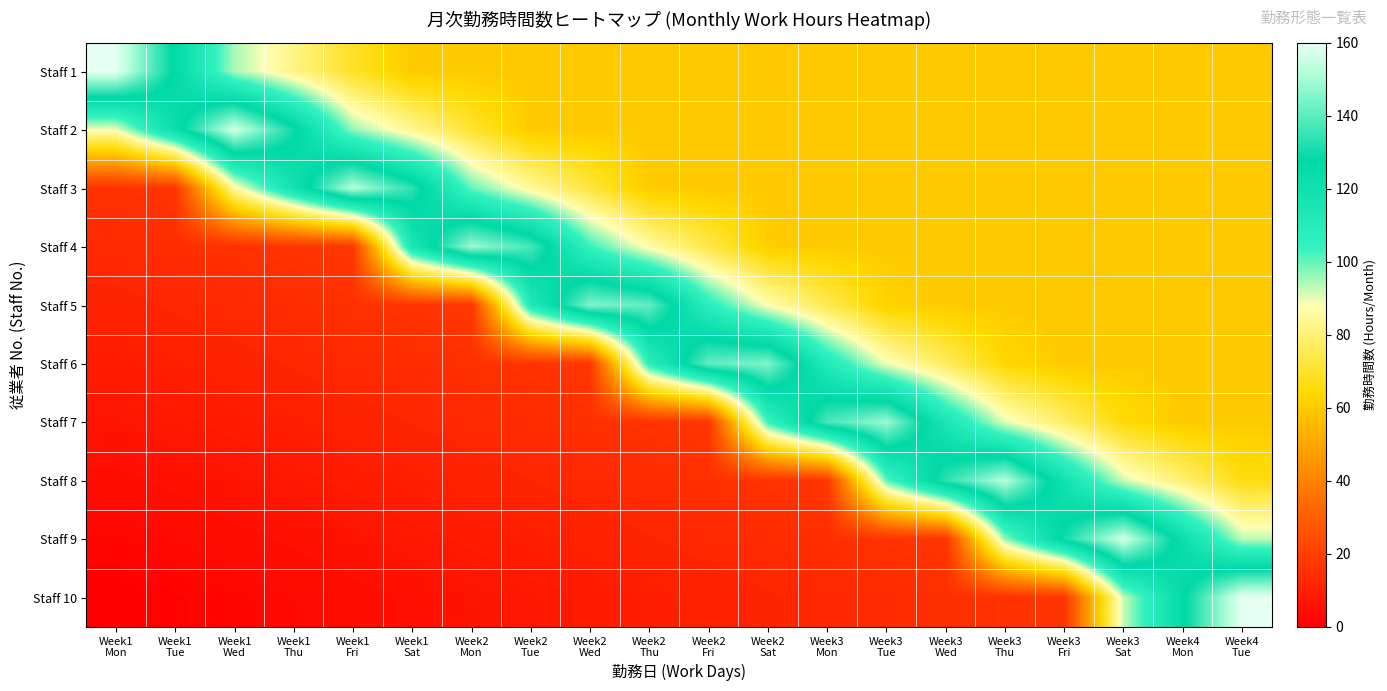

Reading right to left, transcribe all the data shown in this chart.

Staff 1: Week4
Tue=60.0	Week4
Mon=60.0	Week3
Sat=60.0	Week3
Fri=60.0	Week3
Thu=60.0	Week3
Wed=60.0	Week3
Tue=60.0	Week3
Mon=60.0	Week2
Sat=60.0	Week2
Fri=60.0	Week2
Thu=60.0	Week2
Wed=60.0	Week2
Tue=60.0	Week2
Mon=60.0	Week1
Sat=60.0	Week1
Fri=69.5	Week1
Thu=82.1	Week1
Wed=94.7	Week1
Tue=126.3	Week1
Mon=160.0
Staff 2: Week4
Tue=60.0	Week4
Mon=60.0	Week3
Sat=60.0	Week3
Fri=60.0	Week3
Thu=60.0	Week3
Wed=60.0	Week3
Tue=60.0	Week3
Mon=60.0	Week2
Sat=60.0	Week2
Fri=60.0	Week2
Thu=60.0	Week2
Wed=60.0	Week2
Tue=60.0	Week2
Mon=70.9	Week1
Sat=83.5	Week1
Fri=96.4	Week1
Thu=130.1	Week1
Wed=156.3	Week1
Tue=122.6	Week1
Mon=88.9
Staff 3: Week4
Tue=60.0	Week4
Mon=60.0	Week3
Sat=60.0	Week3
Fri=60.0	Week3
Thu=60.0	Week3
Wed=60.0	Week3
Tue=60.0	Week3
Mon=60.0	Week2
Sat=60.0	Week2
Fri=60.0	Week2
Thu=60.0	Week2
Wed=72.3	Week2
Tue=84.9	Week2
Mon=100.1	Week1
Sat=133.8	Week1
Fri=152.5	Week1
Thu=118.8	Week1
Wed=85.1	Week1
Tue=16.6	Week1
Mon=15.6
Staff 4: Week4
Tue=60.0	Week4
Mon=60.0	Week3
Sat=60.0	Week3
Fri=60.0	Week3
Thu=60.0	Week3
Wed=60.0	Week3
Tue=60.0	Week3
Mon=60.0	Week2
Sat=61.1	Week2
Fri=73.7	Week2
Thu=86.3	Week2
Wed=103.9	Week2
Tue=137.5	Week2
Mon=148.8	Week1
Sat=115.1	Week1
Fri=17.5	Week1
Thu=16.5	Week1
Wed=15.4	Week1
Tue=14.4	Week1
Mon=13.3
Staff 5: Week4
Tue=60.0	Week4
Mon=60.0	Week3
Sat=60.0	Week3
Fri=60.0	Week3
Thu=60.0	Week3
Wed=60.0	Week3
Tue=62.5	Week3
Mon=75.1	Week2
Sat=87.7	Week2
Fri=107.6	Week2
Thu=141.3	Week2
Wed=145.0	Week2
Tue=111.3	Week2
Mon=17.4	Week1
Sat=16.4	Week1
Fri=15.3	Week1
Thu=14.3	Week1
Wed=13.2	Week1
Tue=12.2	Week1
Mon=11.1
Staff 6: Week4
Tue=60.0	Week4
Mon=60.0	Week3
Sat=60.0	Week3
Fri=60.0	Week3
Thu=63.9	Week3
Wed=76.5	Week3
Tue=89.1	Week3
Mon=111.3	Week2
Sat=145.0	Week2
Fri=141.3	Week2
Thu=107.6	Week2
Wed=17.3	Week2
Tue=16.3	Week2
Mon=15.2	Week1
Sat=14.2	Week1
Fri=13.1	Week1
Thu=12.0	Week1
Wed=11.0	Week1
Tue=9.9	Week1
Mon=8.9
Staff 7: Week4
Tue=60.0	Week4
Mon=60.0	Week3
Sat=65.3	Week3
Fri=77.9	Week3
Thu=90.5	Week3
Wed=115.1	Week3
Tue=148.8	Week3
Mon=137.5	Week2
Sat=103.9	Week2
Fri=17.2	Week2
Thu=16.1	Week2
Wed=15.1	Week2
Tue=14.0	Week2
Mon=13.0	Week1
Sat=11.9	Week1
Fri=10.9	Week1
Thu=9.8	Week1
Wed=8.8	Week1
Tue=7.7	Week1
Mon=6.7
Staff 8: Week4
Tue=66.7	Week4
Mon=79.3	Week3
Sat=91.9	Week3
Fri=118.8	Week3
Thu=152.5	Week3
Wed=133.8	Week3
Tue=100.1	Week3
Mon=17.1	Week2
Sat=16.0	Week2
Fri=15.0	Week2
Thu=13.9	Week2
Wed=12.9	Week2
Tue=11.8	Week2
Mon=10.8	Week1
Sat=9.7	Week1
Fri=8.7	Week1
Thu=7.6	Week1
Wed=6.5	Week1
Tue=5.5	Week1
Mon=4.4
Staff 9: Week4
Tue=93.3	Week4
Mon=122.6	Week3
Sat=156.3	Week3
Fri=130.1	Week3
Thu=96.4	Week3
Wed=17.0	Week3
Tue=15.9	Week3
Mon=14.9	Week2
Sat=13.8	Week2
Fri=12.7	Week2
Thu=11.7	Week2
Wed=10.6	Week2
Tue=9.6	Week2
Mon=8.5	Week1
Sat=7.5	Week1
Fri=6.4	Week1
Thu=5.4	Week1
Wed=4.3	Week1
Tue=3.3	Week1
Mon=2.2
Staff 10: Week4
Tue=160.0	Week4
Mon=126.3	Week3
Sat=92.6	Week3
Fri=16.8	Week3
Thu=15.8	Week3
Wed=14.7	Week3
Tue=13.7	Week3
Mon=12.6	Week2
Sat=11.6	Week2
Fri=10.5	Week2
Thu=9.5	Week2
Wed=8.4	Week2
Tue=7.4	Week2
Mon=6.3	Week1
Sat=5.3	Week1
Fri=4.2	Week1
Thu=3.2	Week1
Wed=2.1	Week1
Tue=1.1	Week1
Mon=0.0